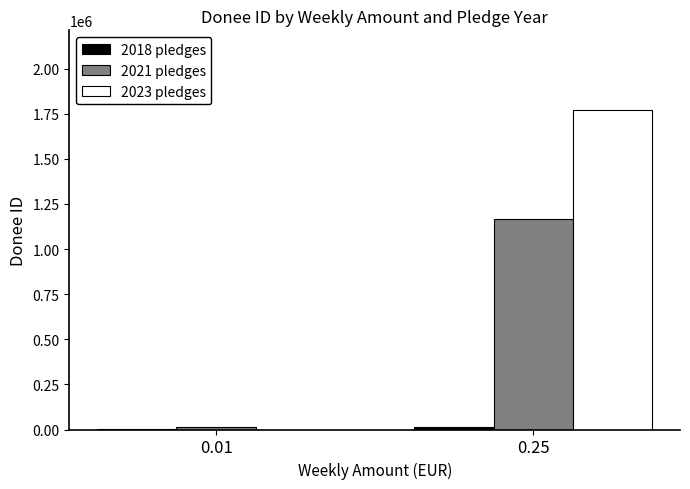

Which series has the widest spread of values?

2023 pledges